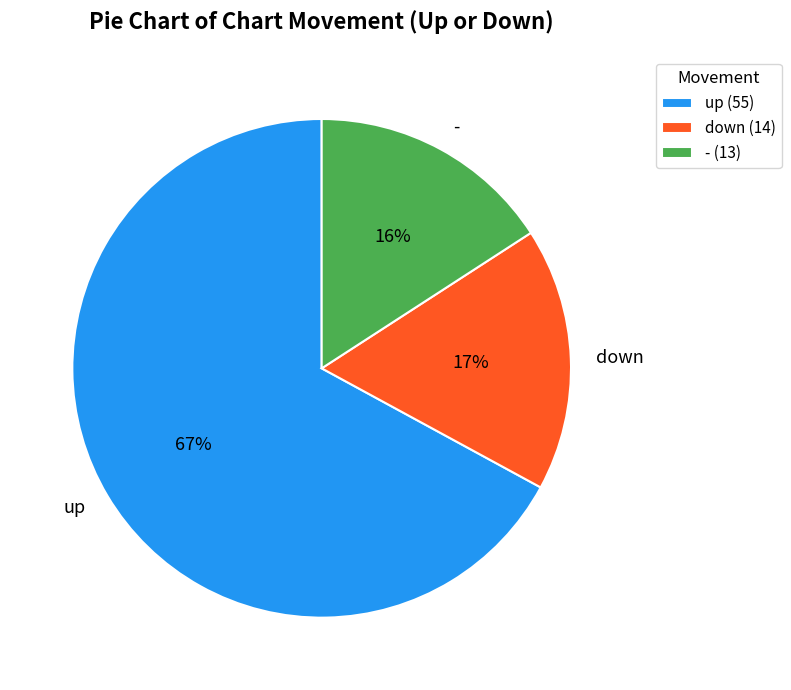

Is it true that down is 9% of the pie?

False